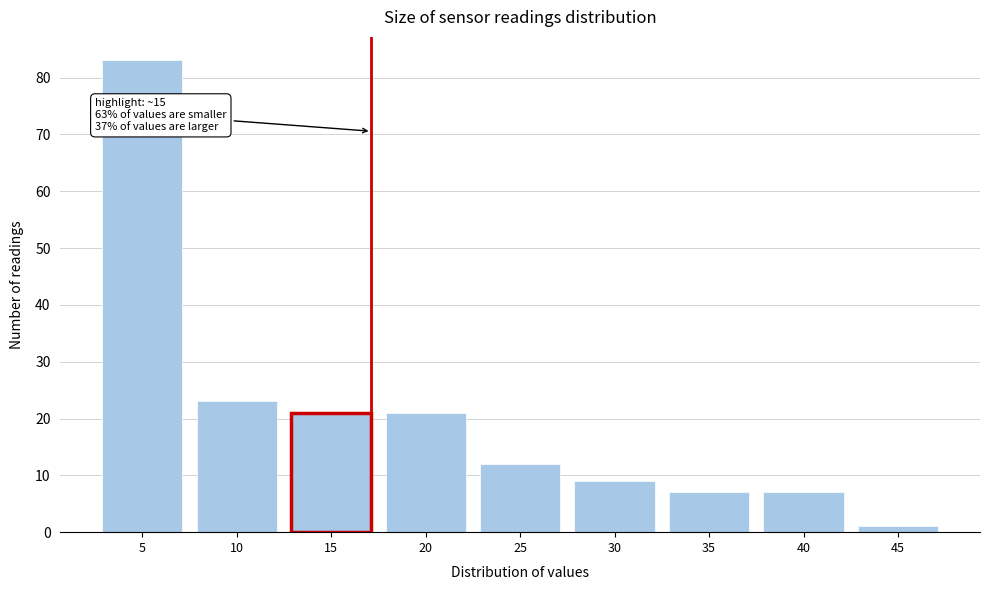

Reading left to right, extract all data points from this chart.

5=83	10=23	15=21	20=21	25=12	30=9	35=7	40=7	45=1